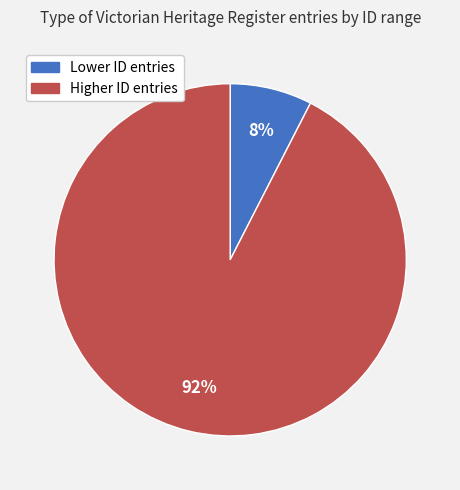

Which category has the biggest portion of the pie?

Higher ID entries